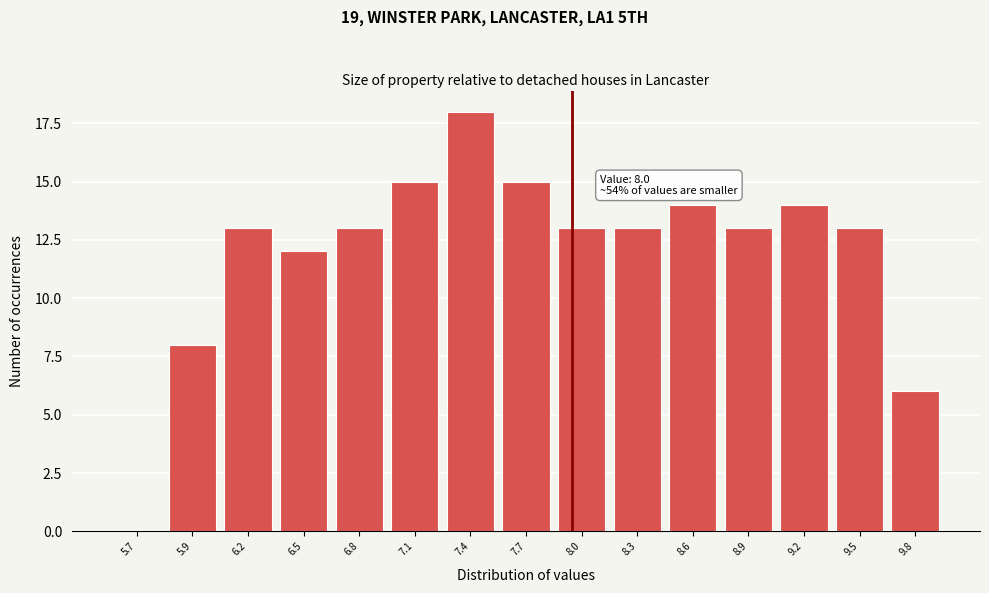

Reading right to left, what are all the values shown in this chart?

9.8=6	9.5=13	9.2=14	8.9=13	8.6=14	8.3=13	8.0=13	7.7=15	7.4=18	7.1=15	6.8=13	6.5=12	6.2=13	5.9=8	5.7=0